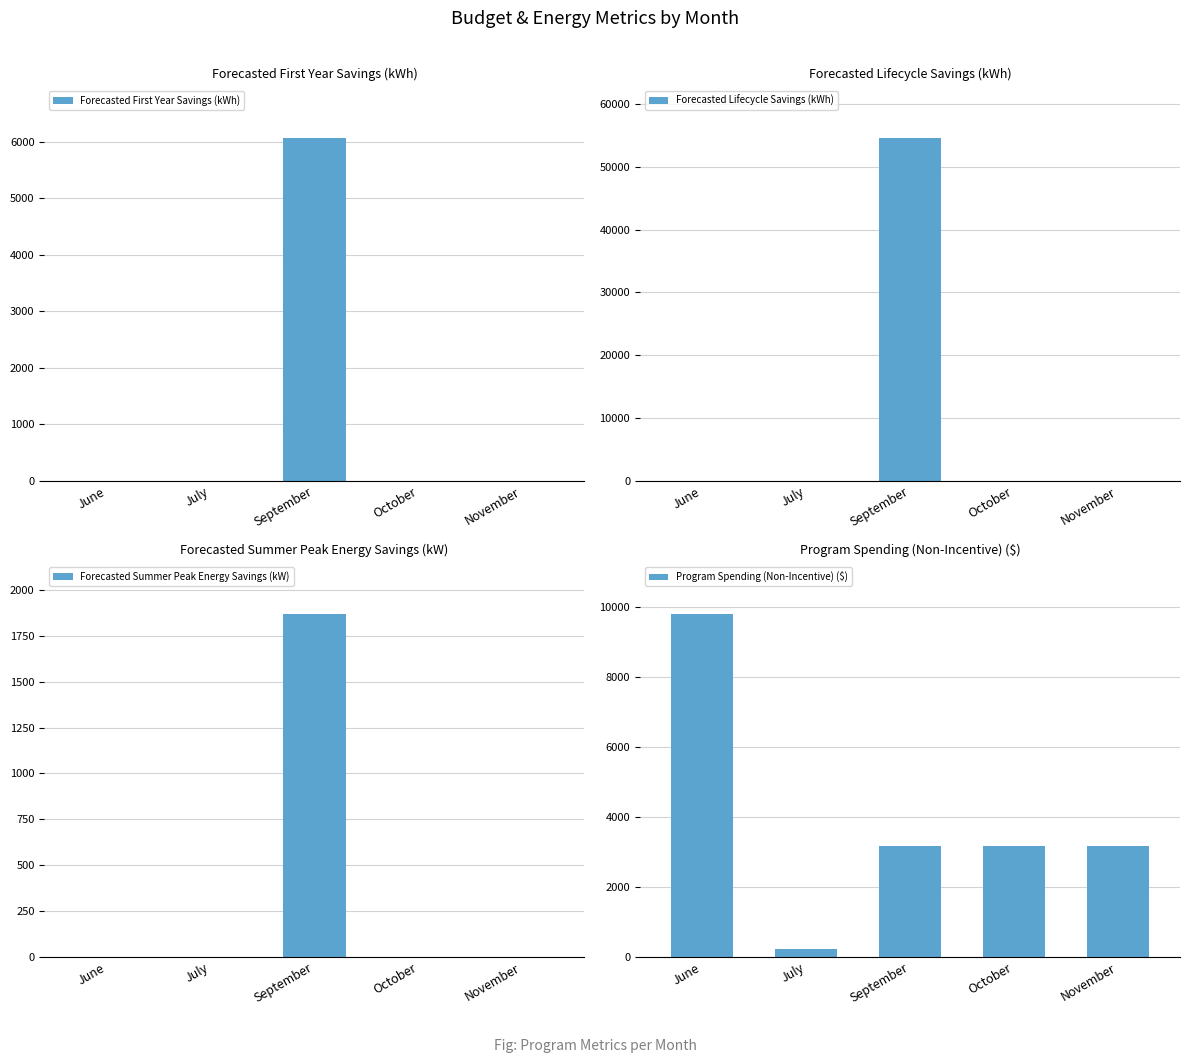

What is the label of the 2nd bar from the left?

July